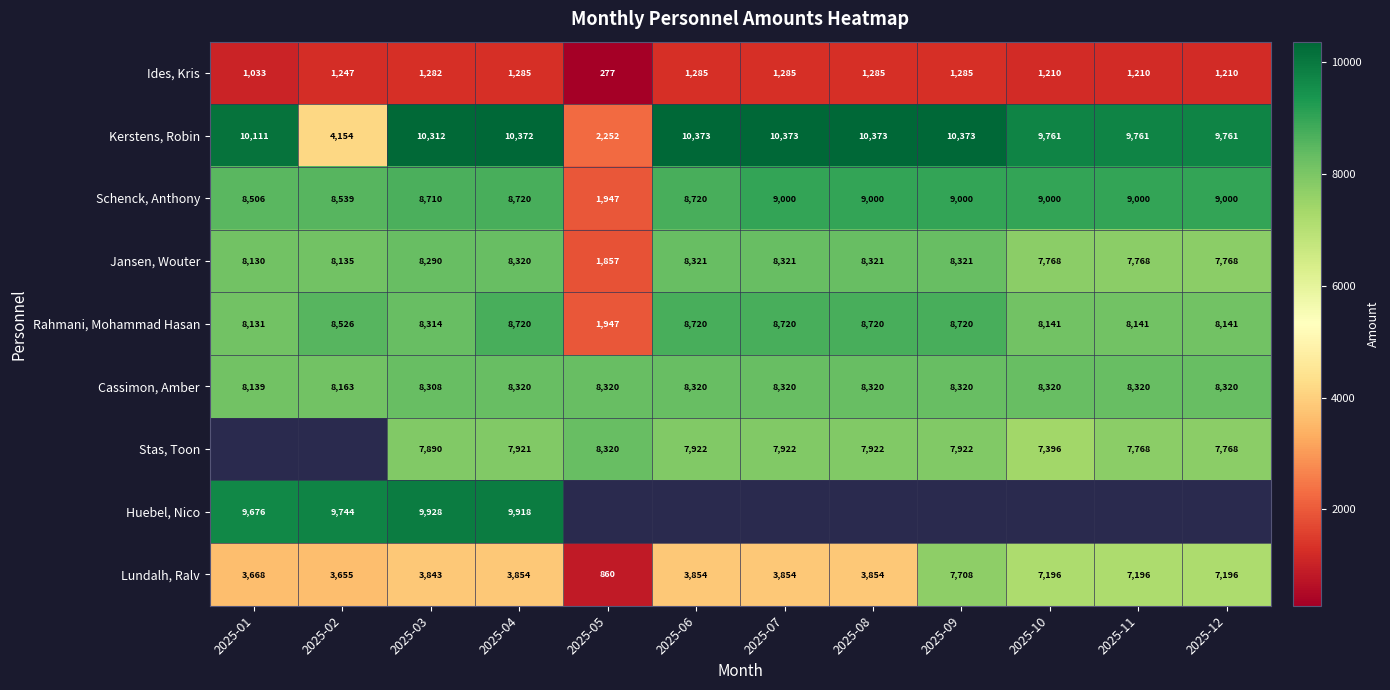

Which series has the largest total across all categories?

Kerstens, Robin